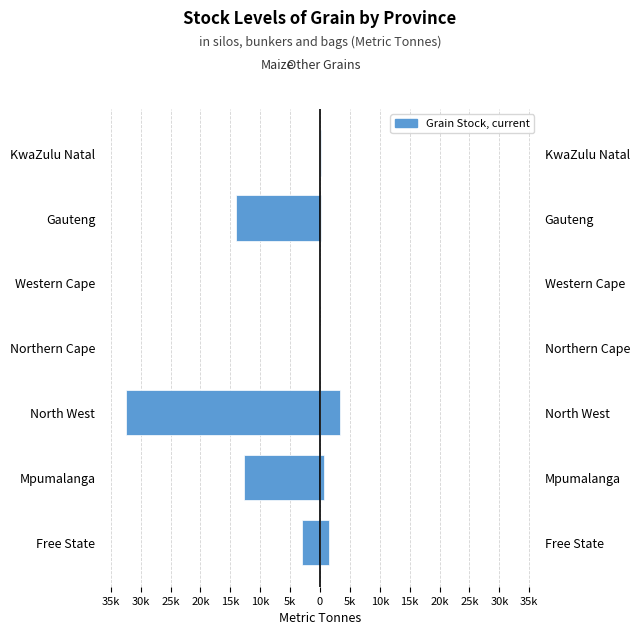

What is the maximum value shown in the chart?

3350